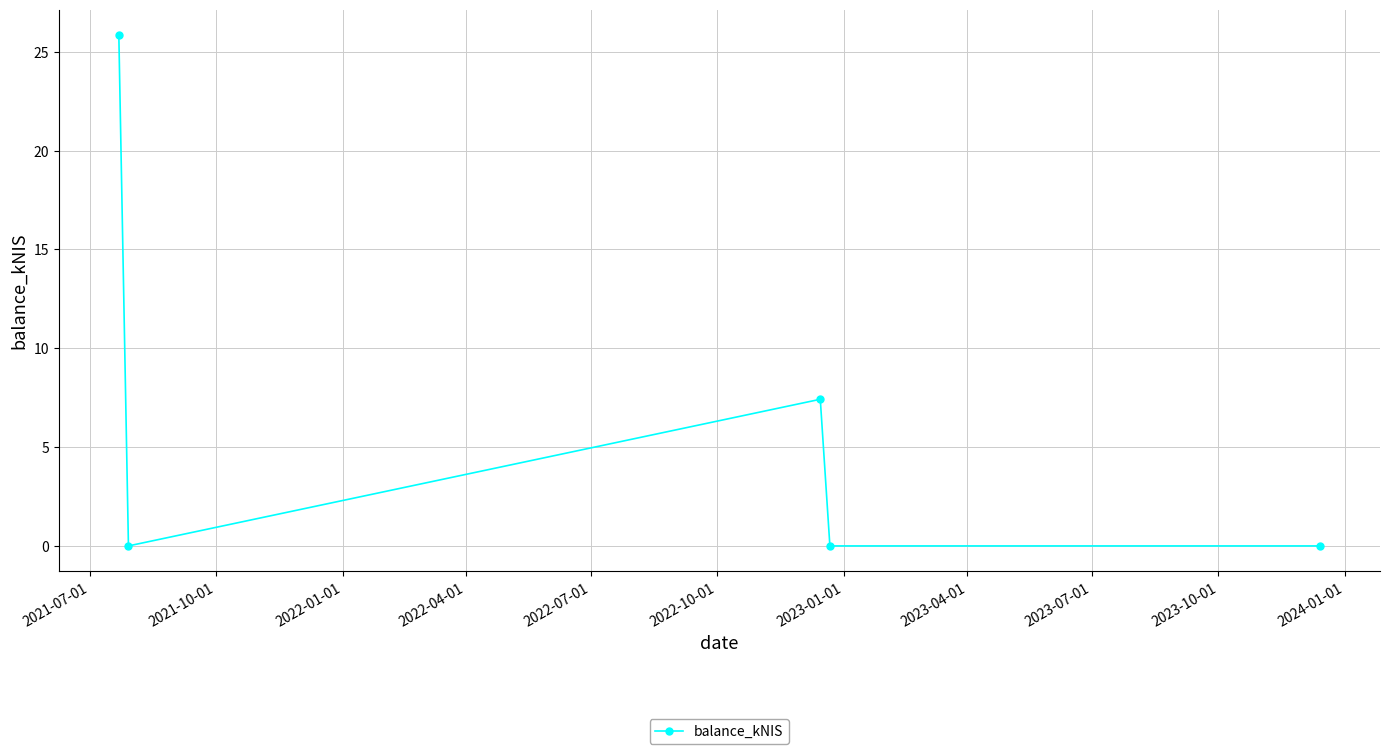

How many categories are shown in the chart?

5